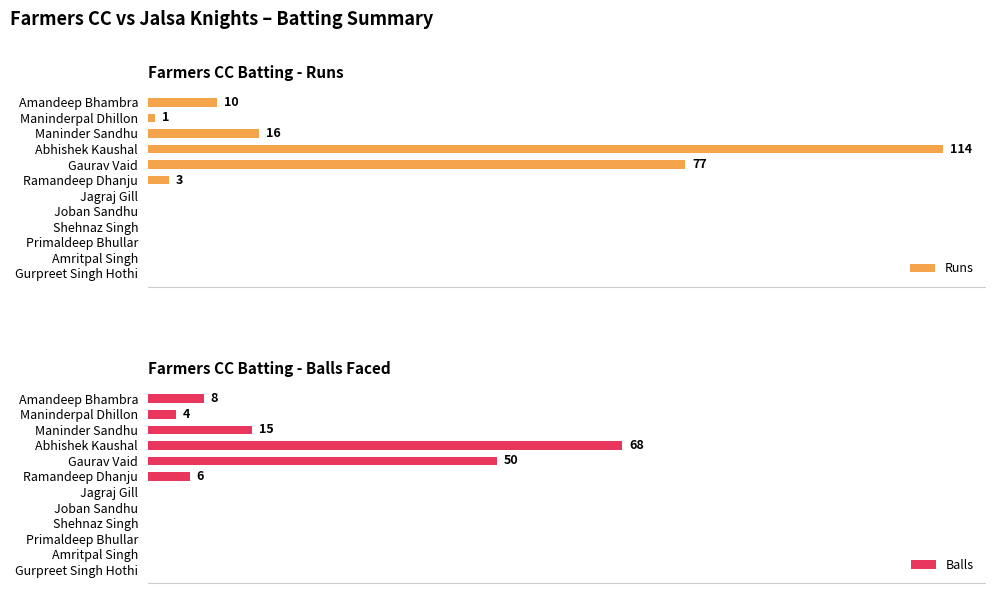

Which series has the largest range (max minus min)?

Runs